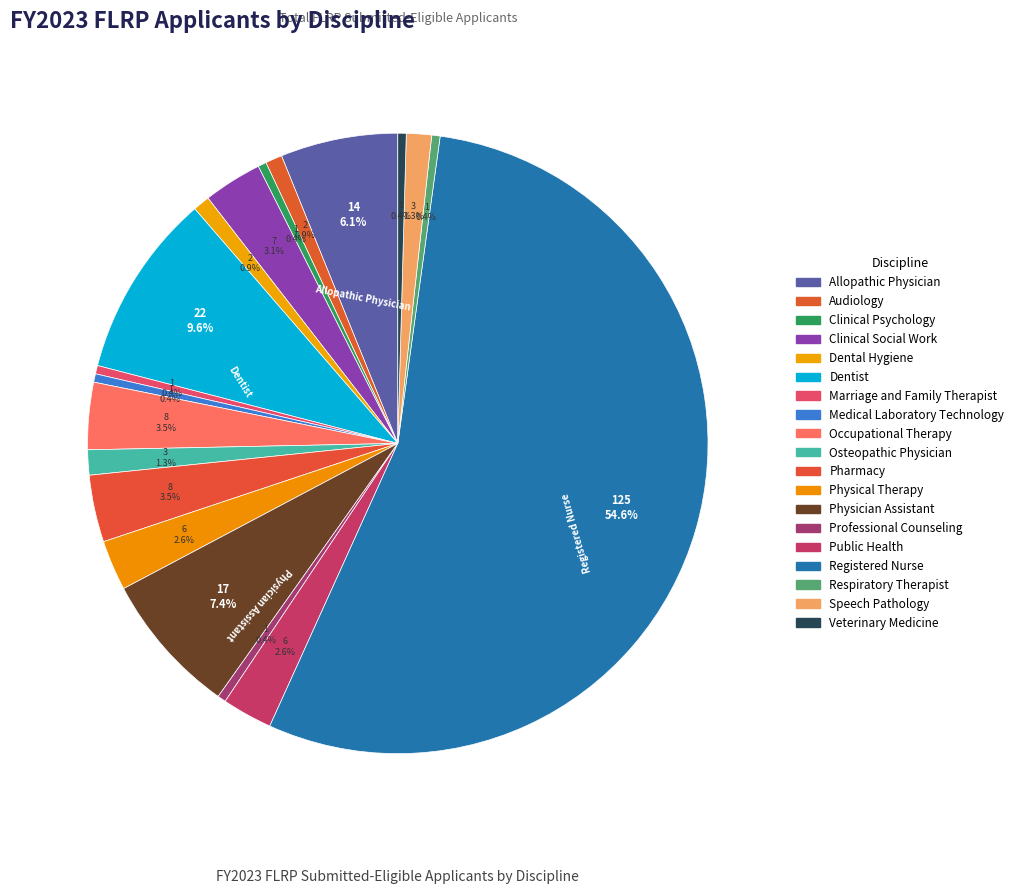

How many segments does this pie chart have?

19